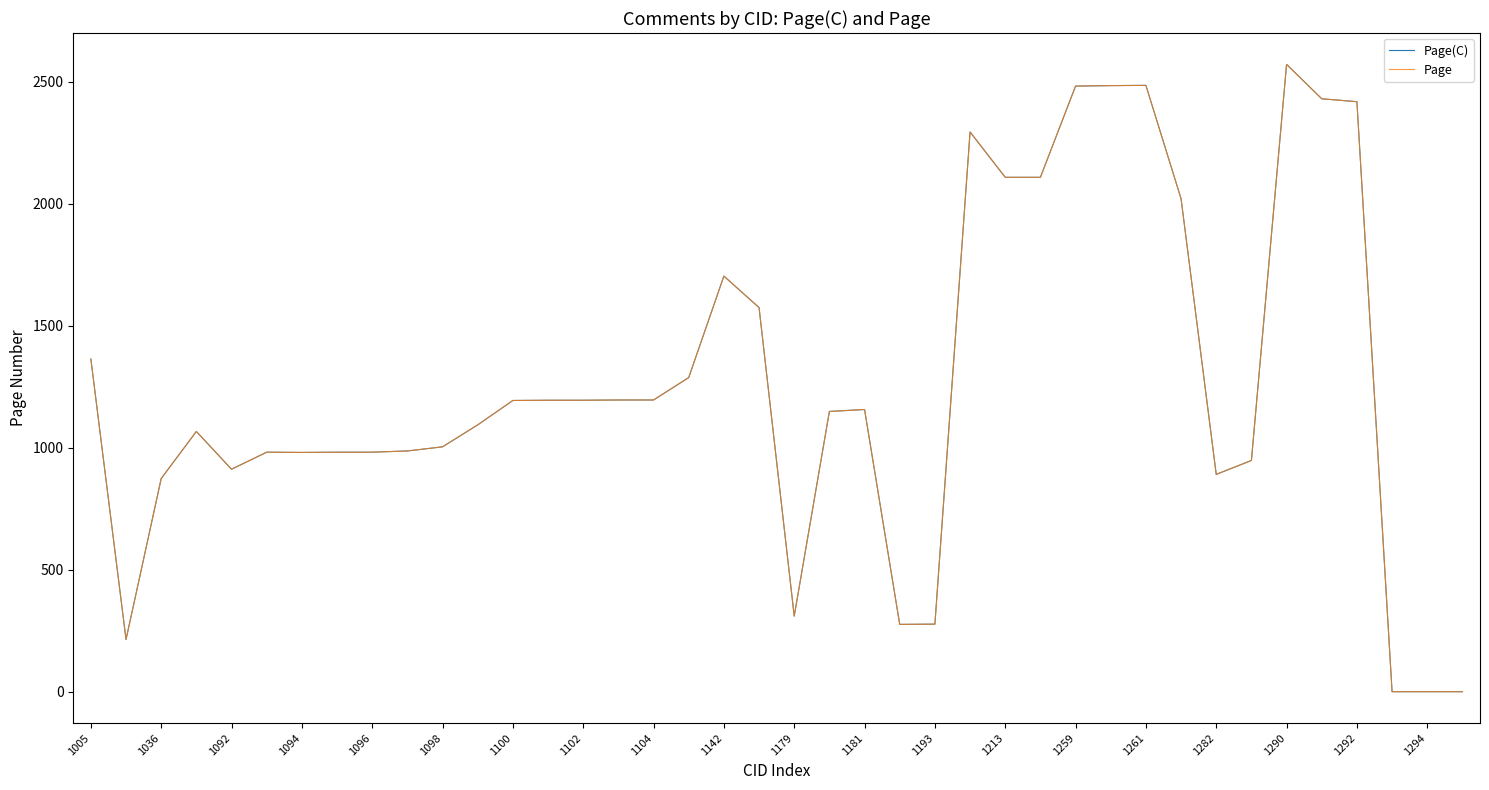

In Page(C), how many points are higher than both neighbors (excluding endpoints)?

7